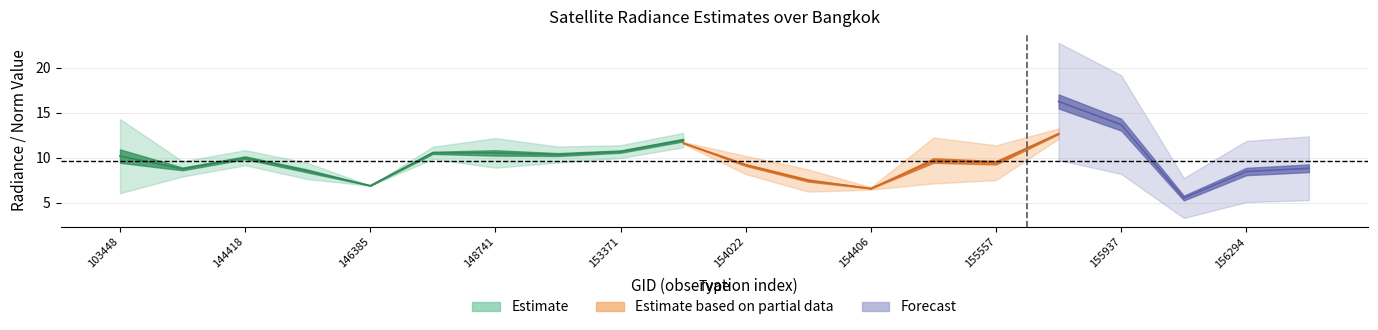

How many data points in rade9_mult_nadir_norm are above 9?

12